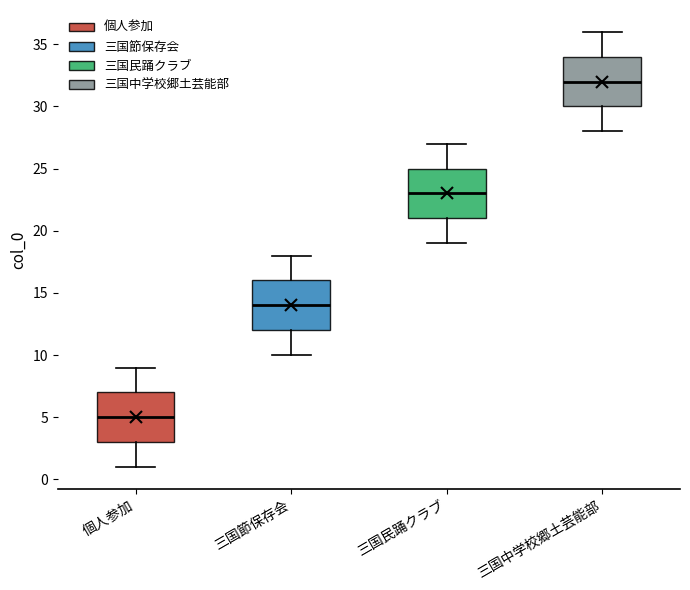

Reading left to right, read every box against the y-axis: the position of its median line, the range the box covers, and the ends of its whiskers. The values are not printed on the chart, so give them approximately, as read against the axis.

個人参加: median 5, box 3 to 7, whiskers 1 to 9
三国節保存会: median 14, box 12 to 16, whiskers 10 to 18
三国民踊クラブ: median 23, box 21 to 25, whiskers 19 to 27
三国中学校郷土芸能部: median 32, box 30 to 34, whiskers 28 to 36